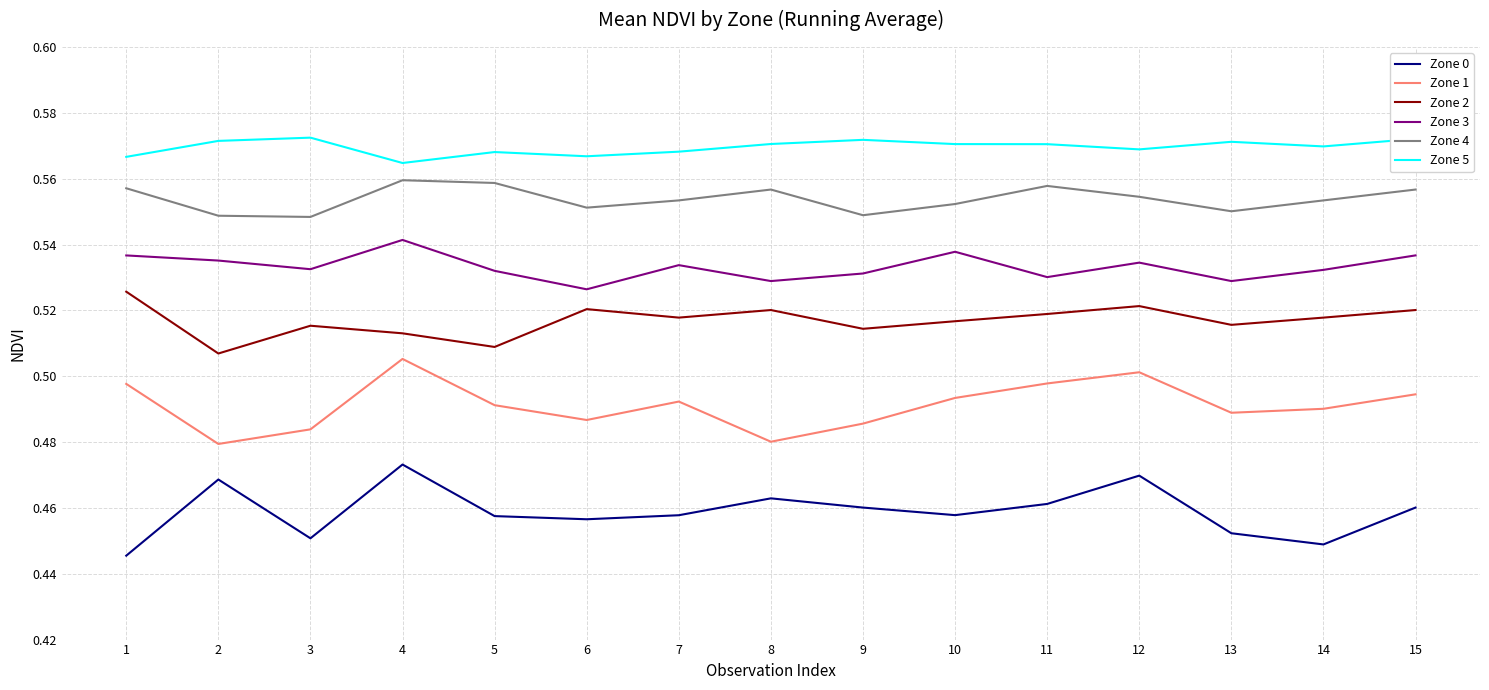

True or false: Zone 4 has a value of 0.2 at 9.

False